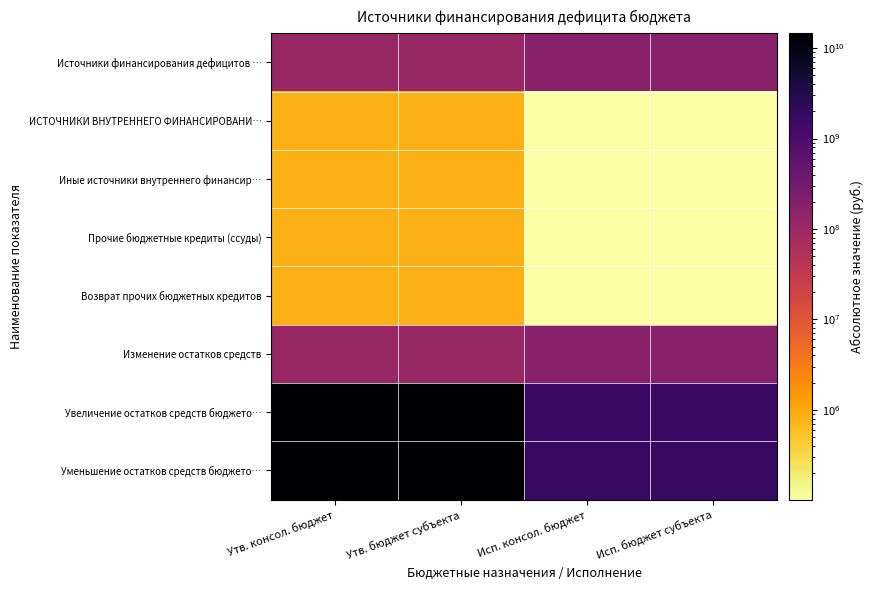

How many series are shown in this chart?

8